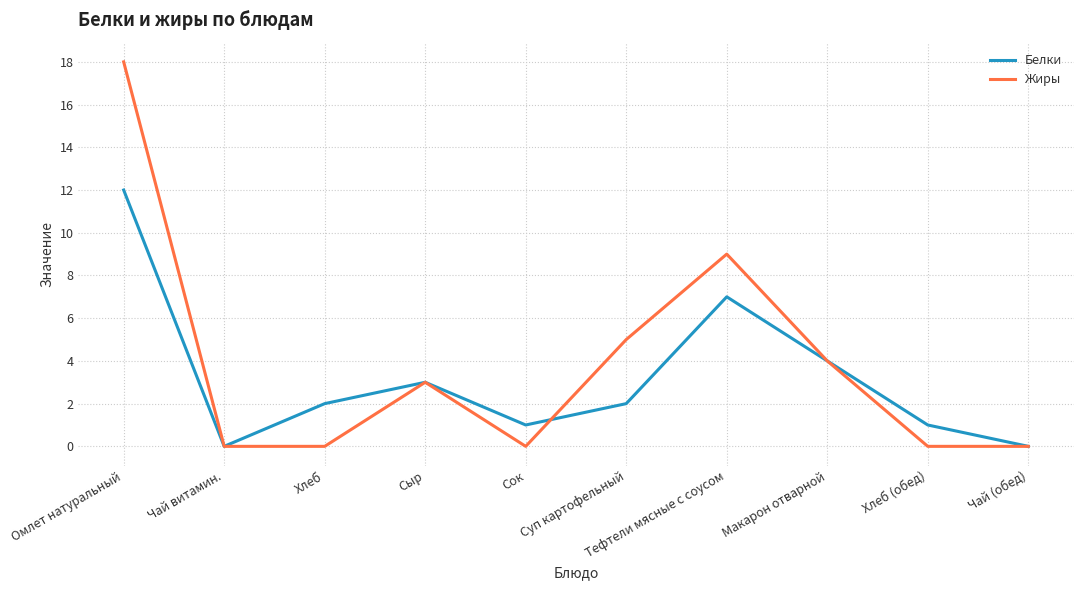

How many distinct data groups are displayed?

2